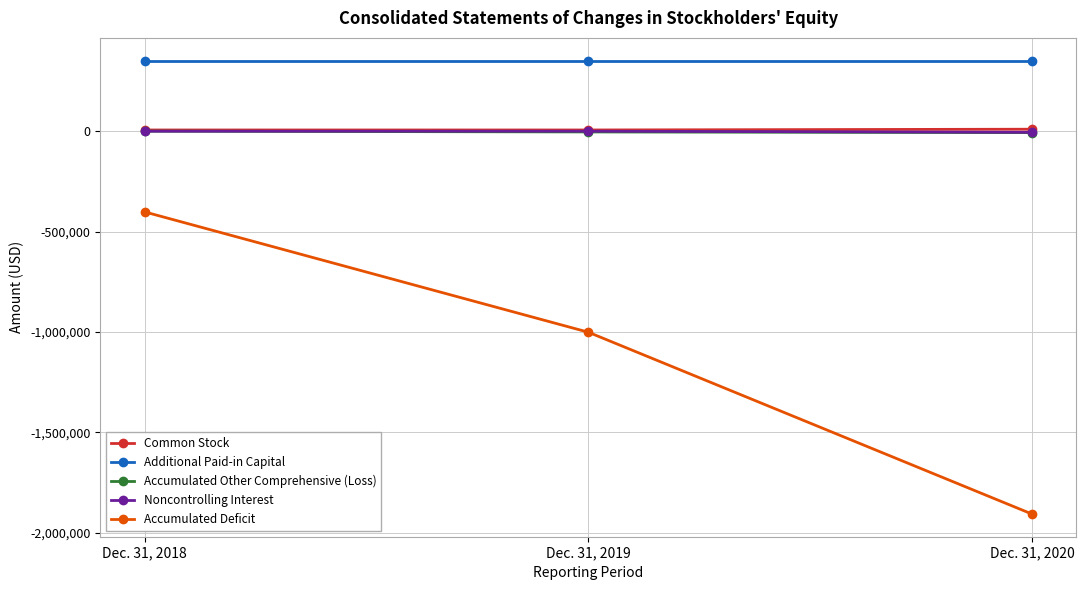

What is the sum of the Accumulated Deficit values at Dec. 31, 2018 and Dec. 31, 2020?

-2307846